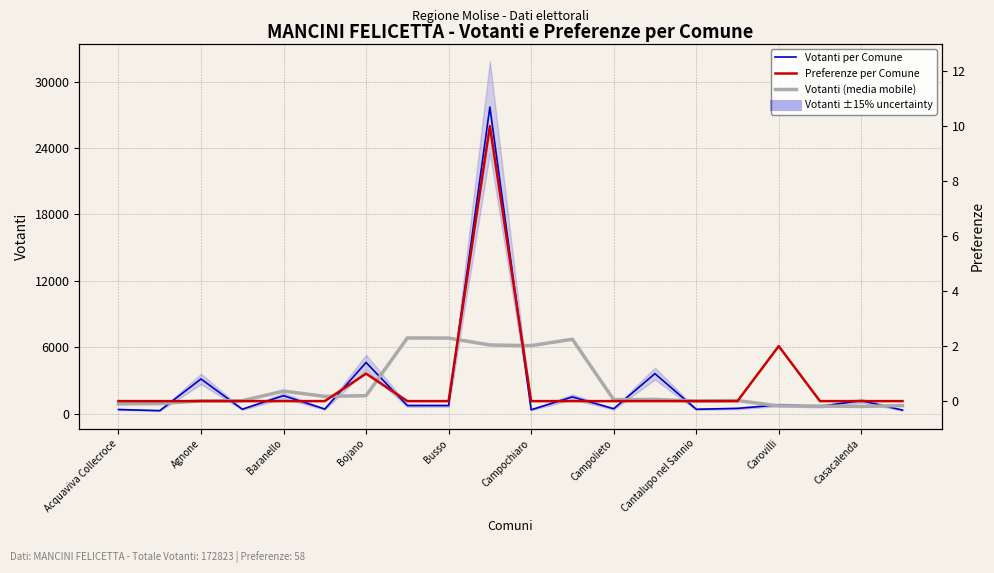

True or false: Preferenze per Comune has more than 1 interior local peaks.

True